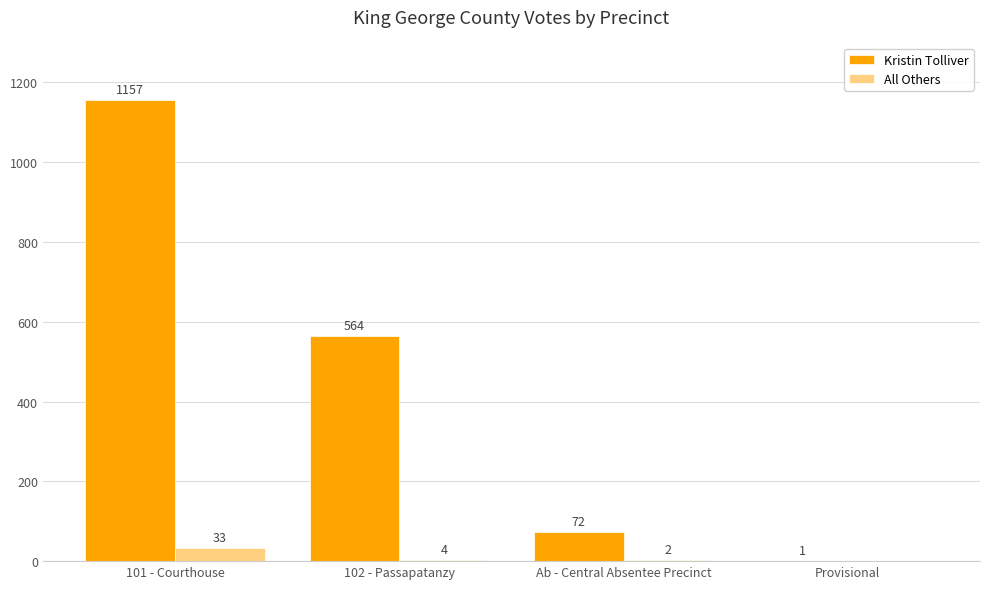

What is the sum of the Kristin Tolliver values at 101 - Courthouse and 102 - Passapatanzy?

1721